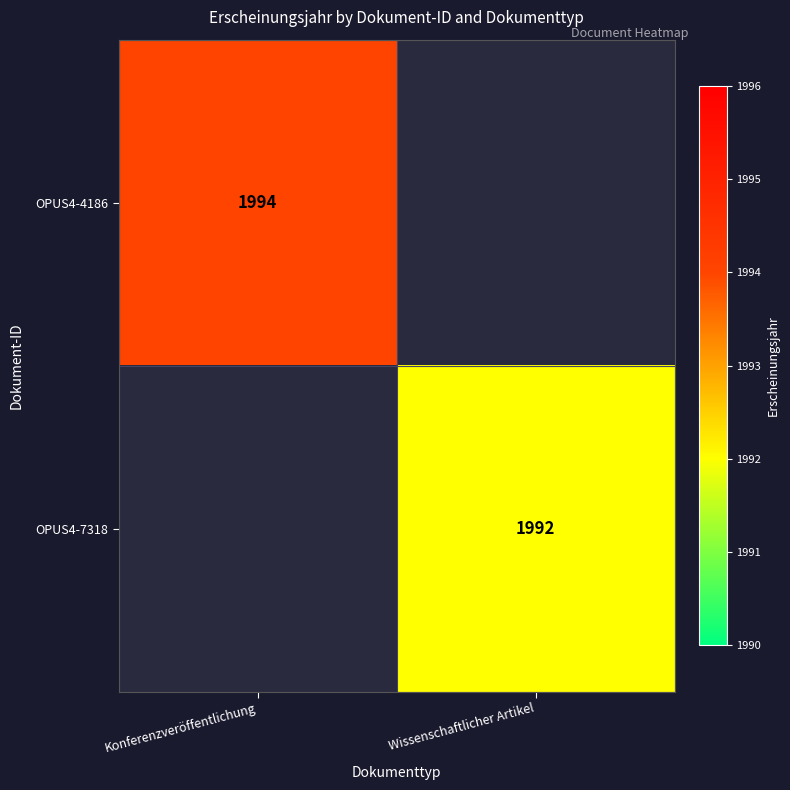

True or false: OPUS4-4186 has a value of 1994 at Konferenzveröffentlichung.

True